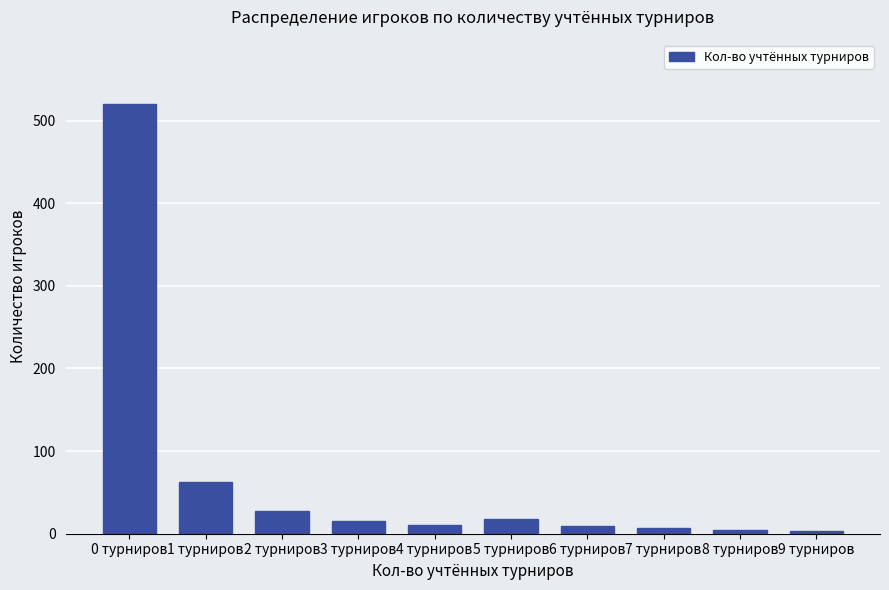

Which category has the highest value across all series?

0 турниров